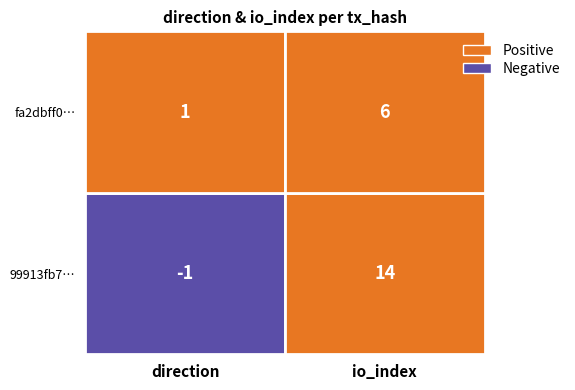

Which series changed the most between direction and io_index?

99913fb7…